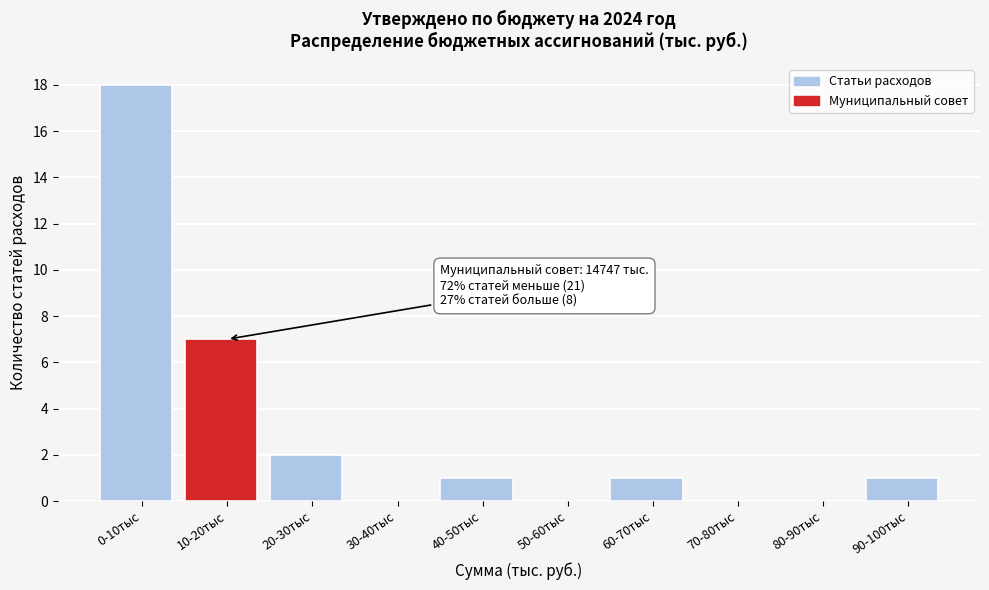

Reading left to right, transcribe all the data shown in this chart.

0-10тыс=18	10-20тыс=7	20-30тыс=2	30-40тыс=0	40-50тыс=1	50-60тыс=0	60-70тыс=1	70-80тыс=0	80-90тыс=0	90-100тыс=1